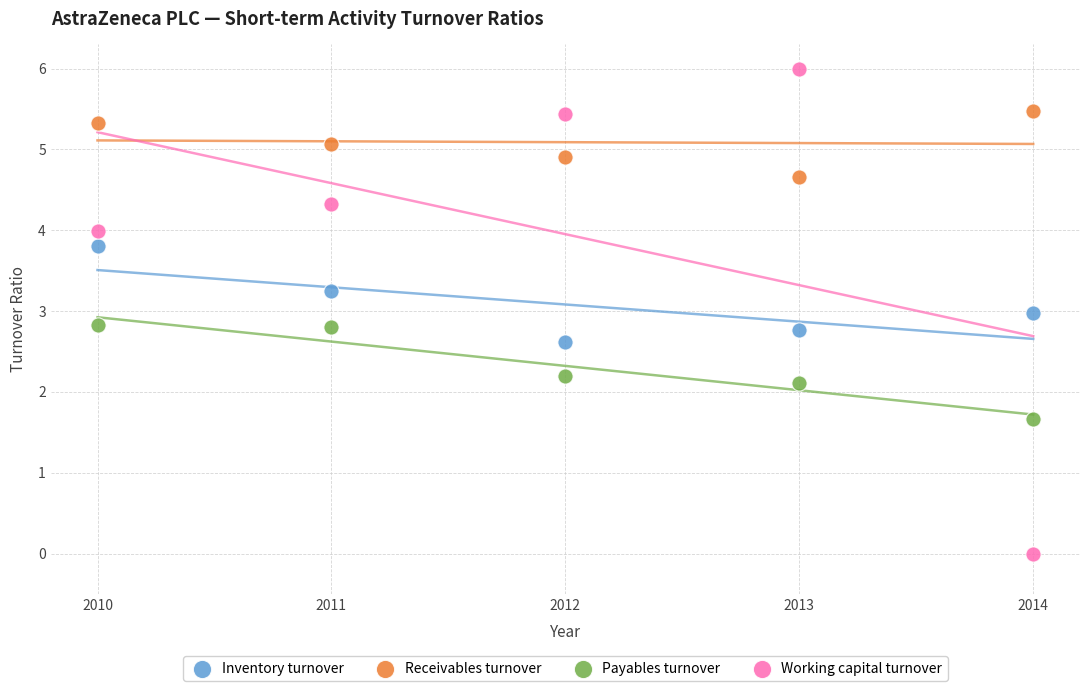

What are all the series names shown in the legend?

Inventory turnover, Receivables turnover, Payables turnover, Working capital turnover